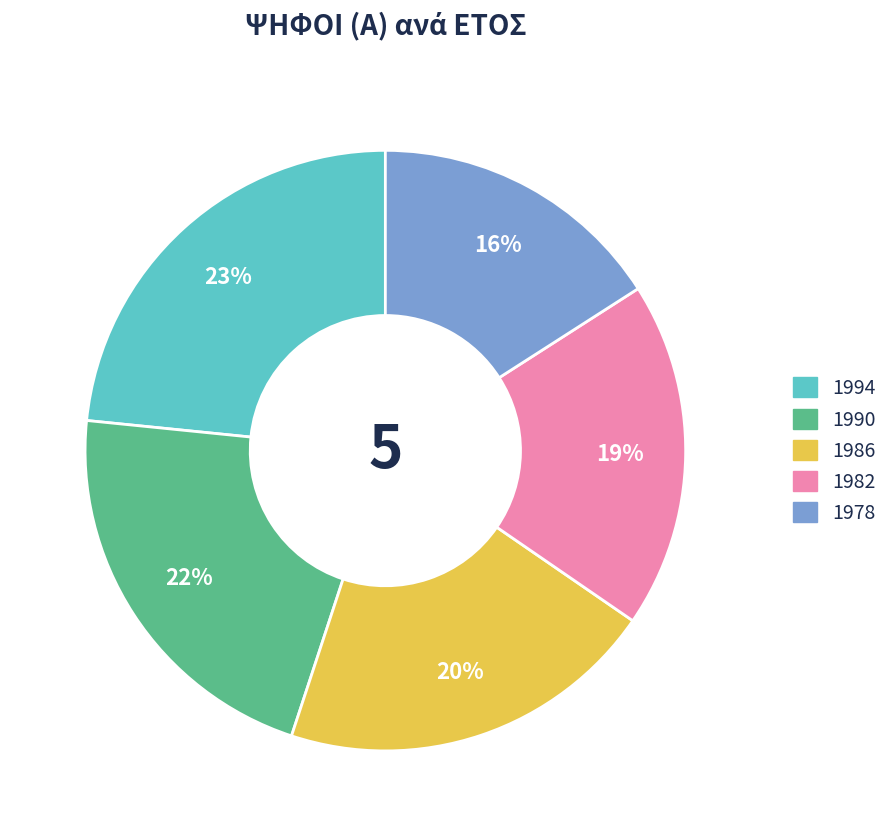

Is there any slice that represents more than half of the pie?

No